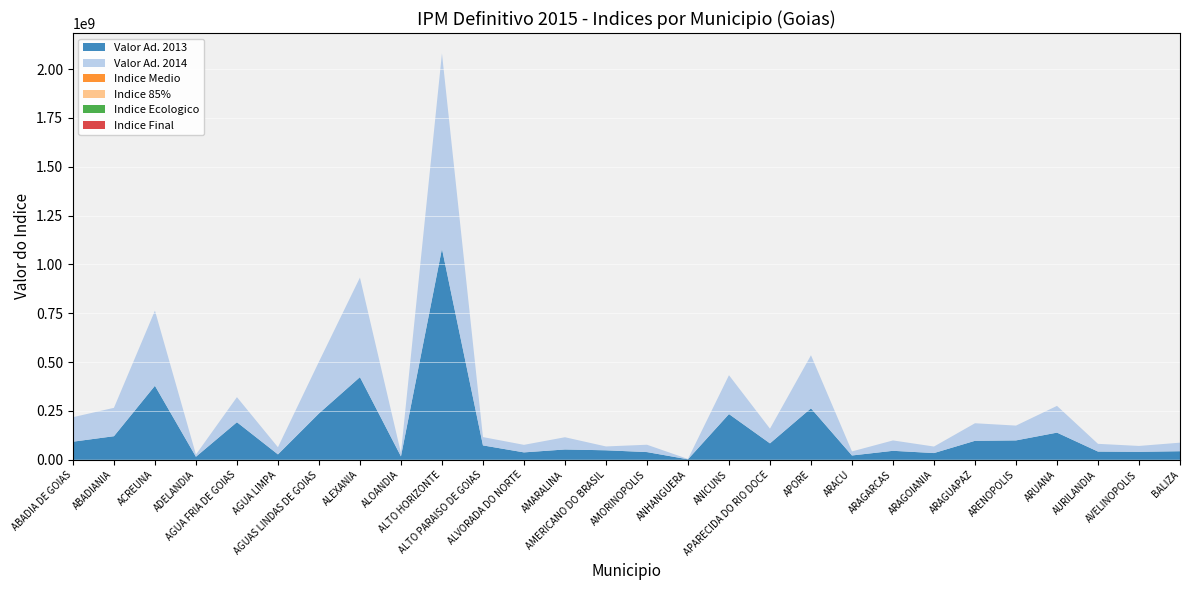

Reading left to right, what are all the values shown in this chart?

Valor Ad. 2013: 92567810.0	120649603.0	378826865.0	15503083.0	192291448.0	27592803.0	237260437.0	422989502.0	17347640.0	1080081354.0	73597008.0	37836333.0	52765716.0	48561157.0	39400730.0	2354213.0	233969446.0	84064737.0	263565879.0	22034217.0	45908463.0	34377224.0	97113728.0	99172207.0	138979499.0	42034462.0	40718518.0	43830099.0
Valor Ad. 2014: 125403203.0	145183383.0	384593503.0	11202131.0	128293247.0	36668664.0	264680556.0	509733058.0	17658360.0	1000386348.0	42551646.0	38584799.0	62604093.0	19669200.0	37545375.0	1718212.0	198909923.0	75214711.0	271503128.0	20691169.0	53124072.0	33357207.0	89836624.0	75778837.0	136882933.0	39568649.0	30077900.0	43731584.0
Indice Medio: 0.1	0.1	0.3	0.0	0.1	0.0	0.2	0.4	0.0	0.9	0.1	0.0	0.0	0.0	0.0	0.0	0.2	0.1	0.2	0.0	0.0	0.0	0.1	0.1	0.1	0.0	0.0	0.0
Indice 85%: 0.1	0.1	0.3	0.0	0.1	0.0	0.2	0.3	0.0	0.8	0.0	0.0	0.0	0.0	0.0	0.0	0.2	0.1	0.2	0.0	0.0	0.0	0.1	0.1	0.1	0.0	0.0	0.0
Indice Ecologico: 0.1	0.0	0.0	0.0	0.0	0.1	0.1	0.0	0.0	0.0	0.1	0.1	0.0	0.0	0.1	0.0	0.1	0.1	0.0	0.0	0.0	0.0	0.0	0.0	0.1	0.0	0.0	0.0
Indice Final: 0.2	0.1	0.3	0.1	0.2	0.1	0.3	0.4	0.1	0.8	0.1	0.1	0.1	0.1	0.1	0.0	0.3	0.2	0.2	0.1	0.1	0.1	0.1	0.1	0.2	0.1	0.1	0.1